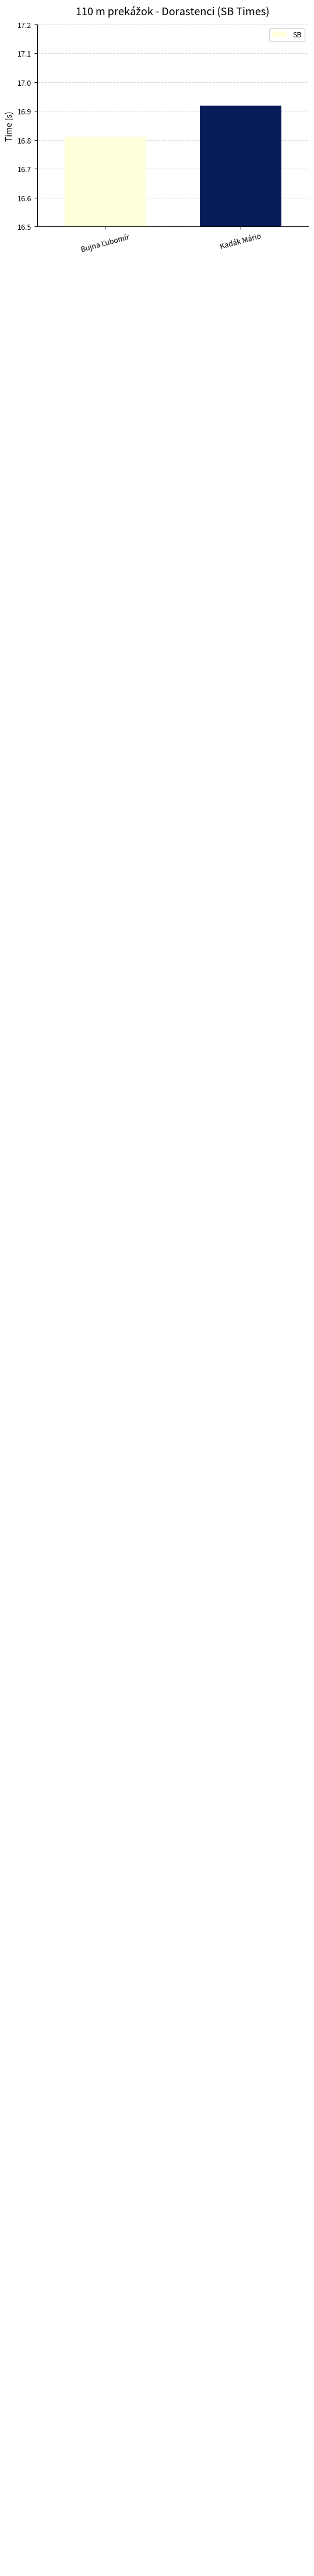

What is the average value?

16.9